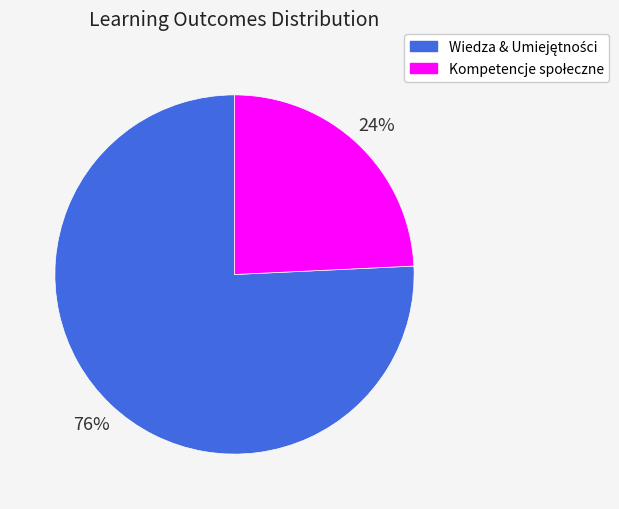

To the nearest percent, what is the average slice percentage?

50%